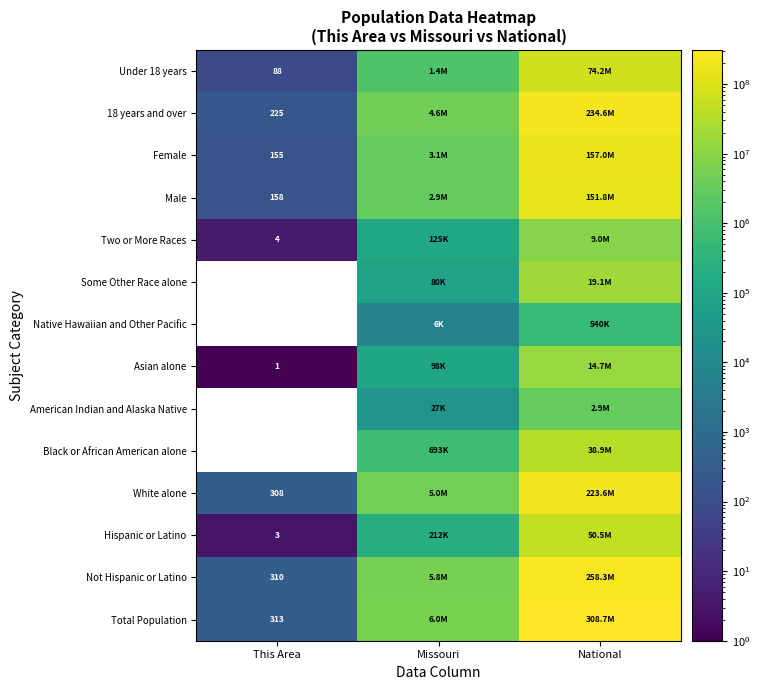

What is the spread (max minus min) of values at This Area?

313